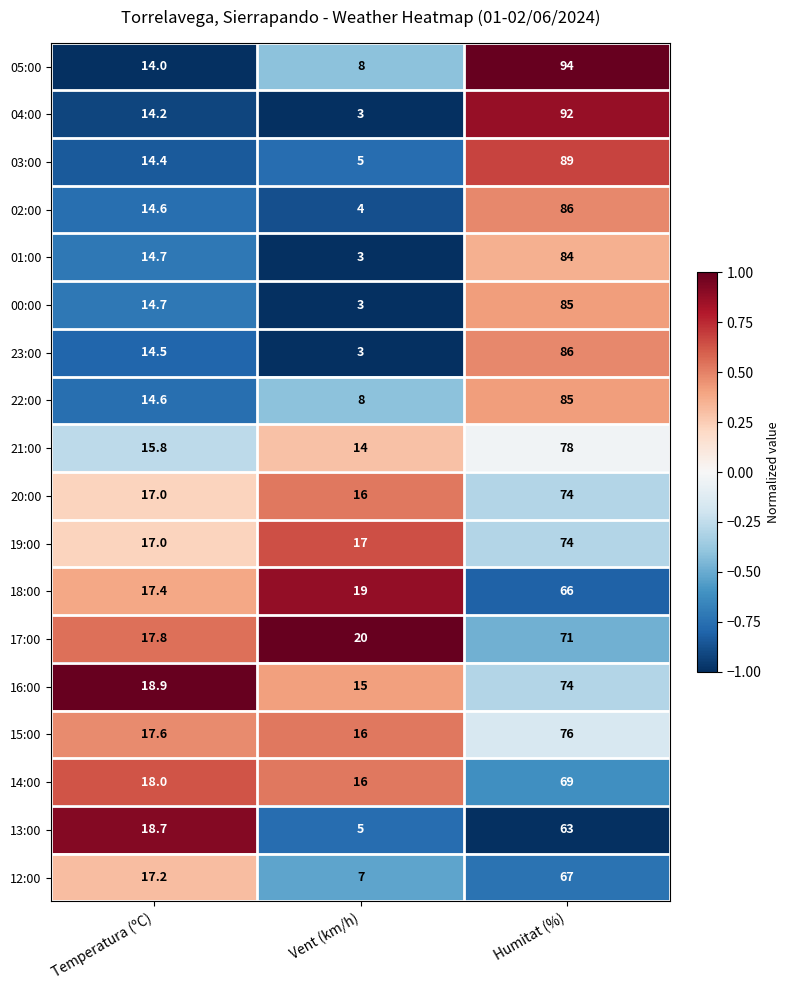

What is the spread (max minus min) of values at Humitat (%)?

31.0